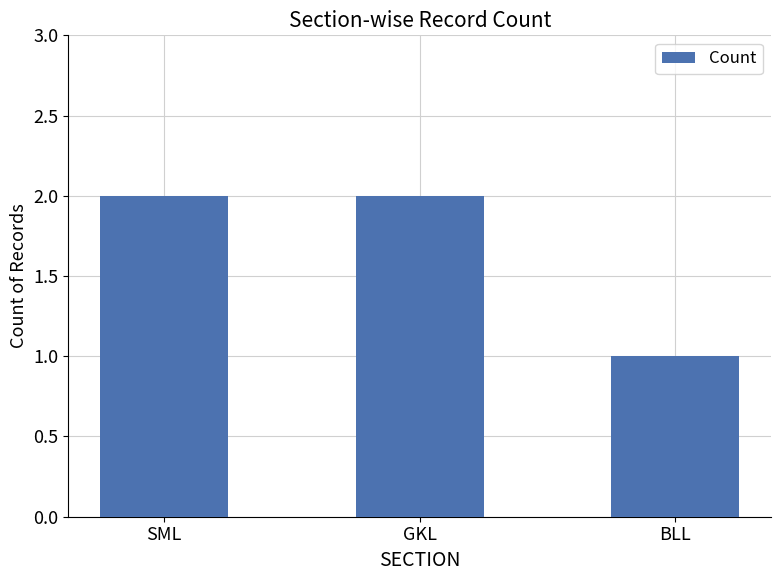

Reading right to left, what are all the values shown in this chart?

1	2	2